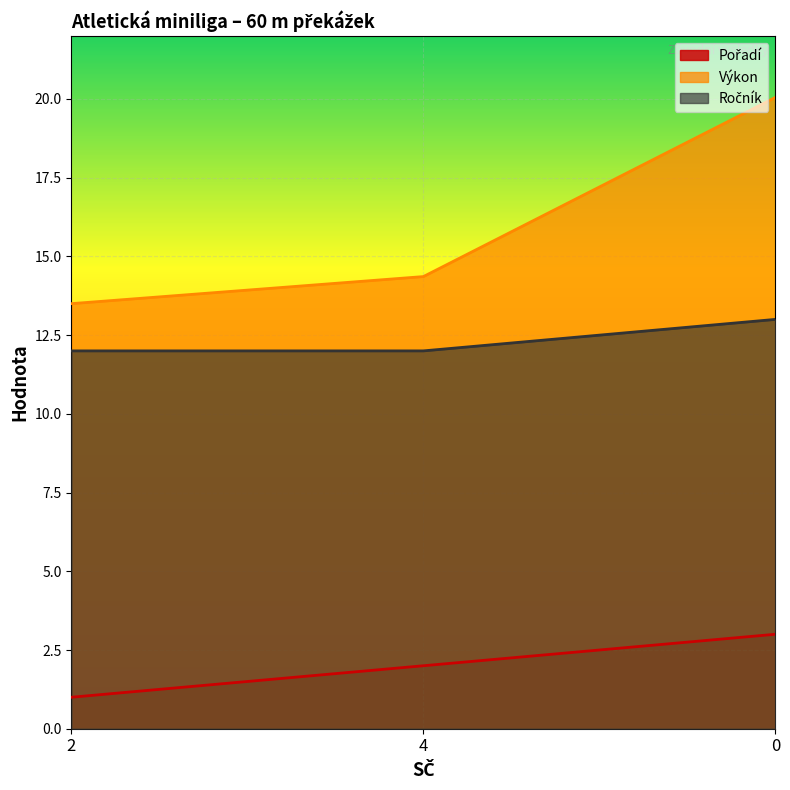

The value of Ročník at 2 is 12.0. True or false?

True